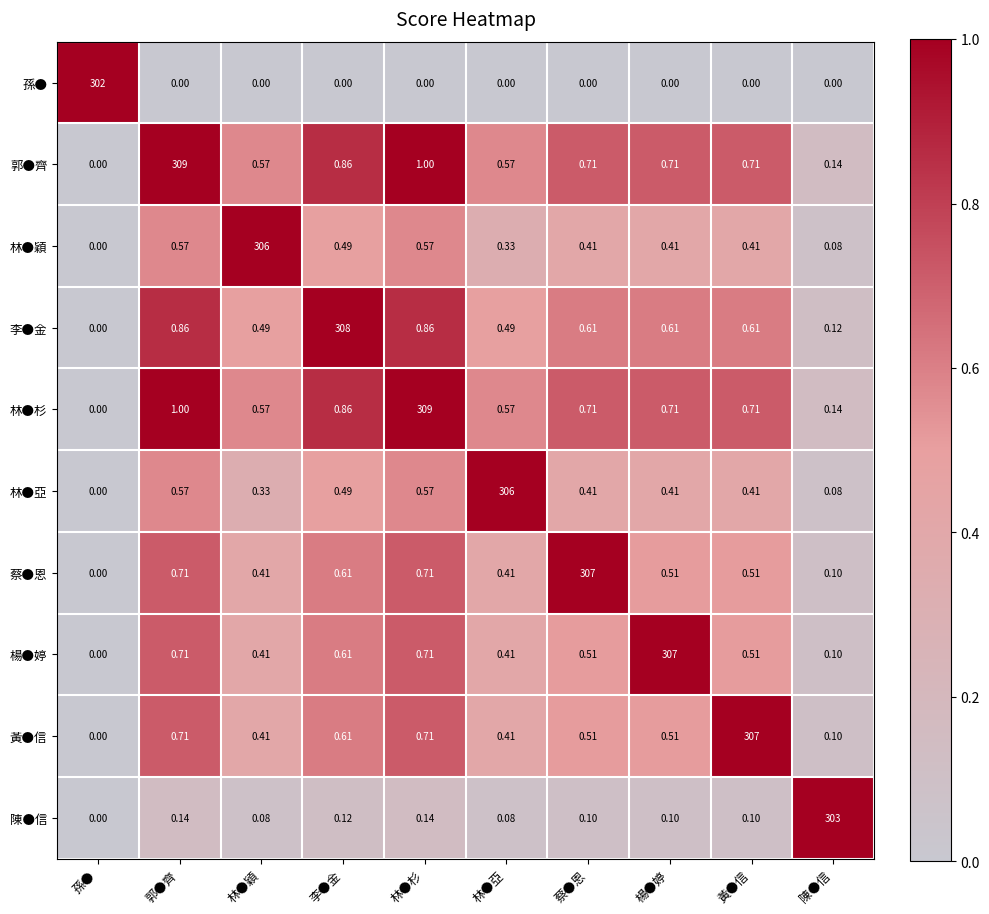

Is the value of 林●杉 at 林●穎 greater than the value of 林●穎 at 黃●信?

Yes